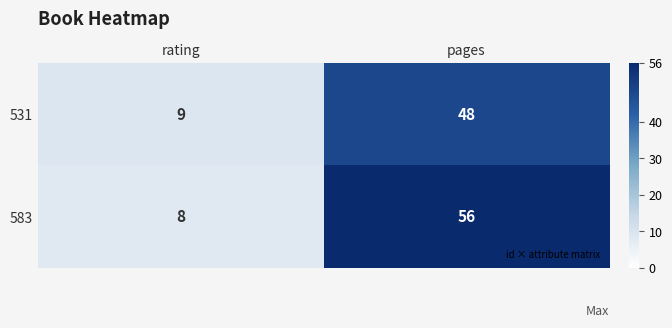

Reading left to right, transcribe all the data shown in this chart.

531: 9	48
583: 8	56